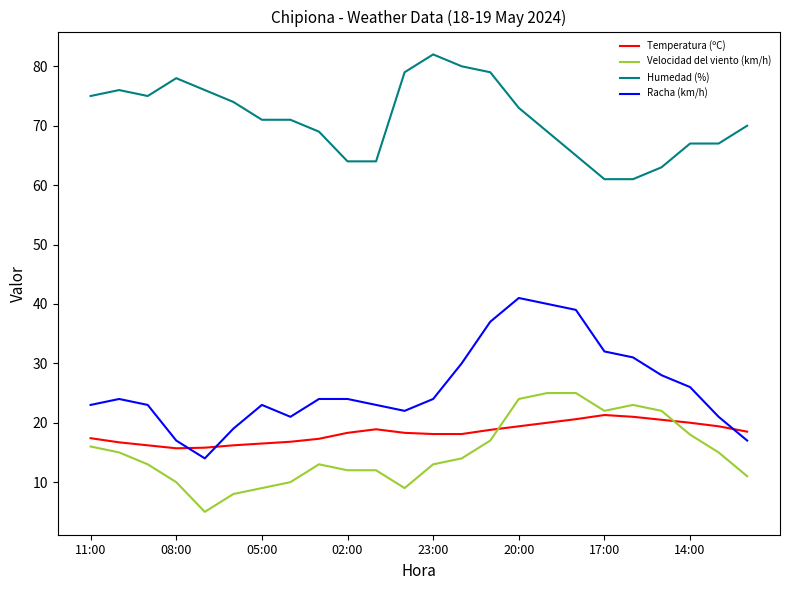

What are all the series names shown in the legend?

Temperatura (ºC), Velocidad del viento (km/h), Humedad (%), Racha (km/h)